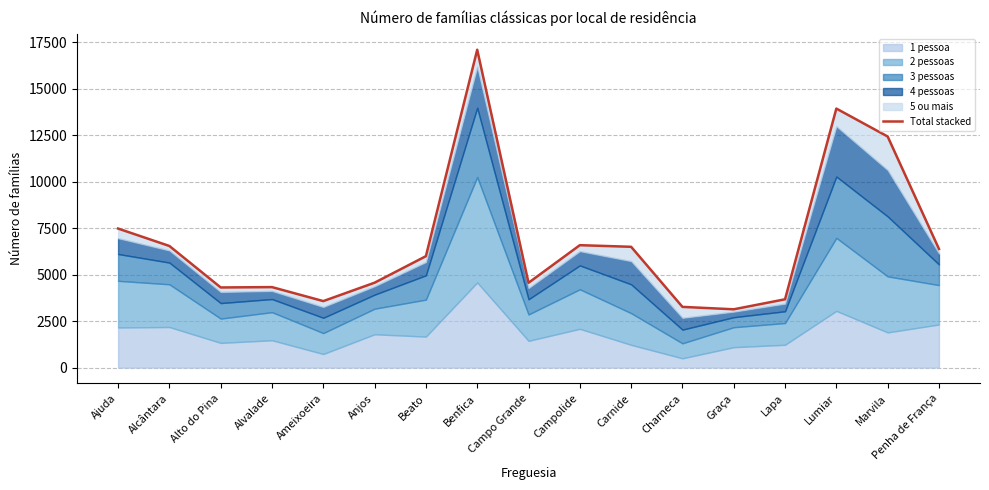

What is the sum of all values?

114297